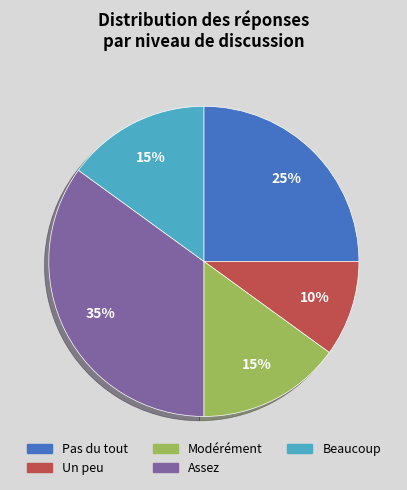

To the nearest percent, what is the average slice percentage?

20%